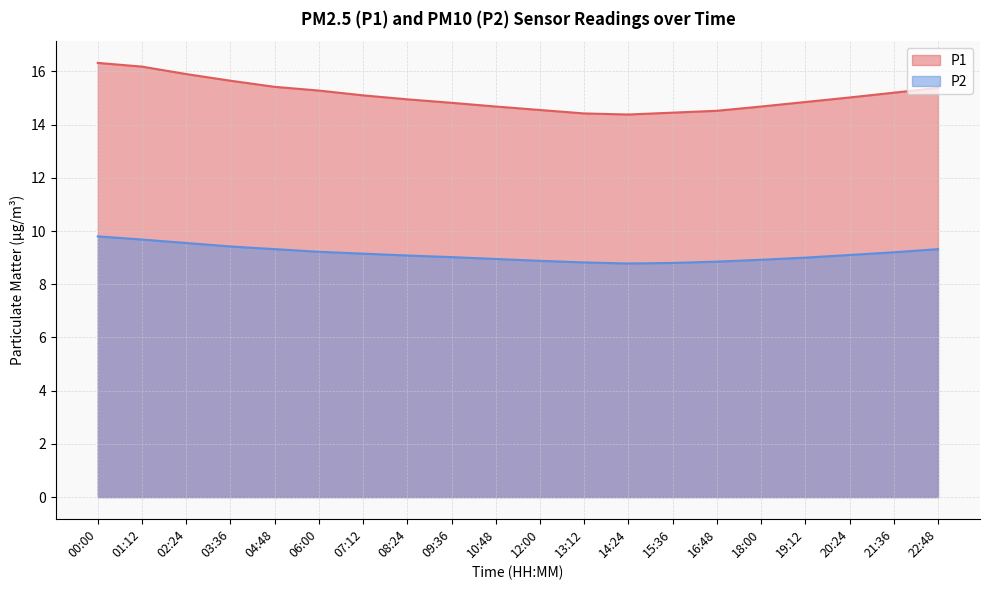

Read the P2 value at 08:24.

9.1